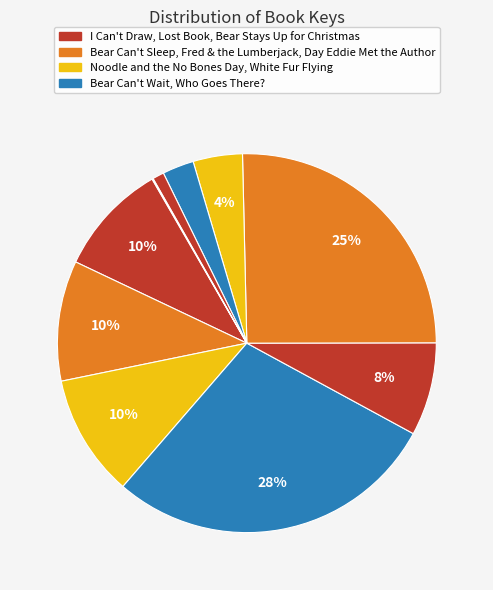

Count the number of slices in the pie.

10